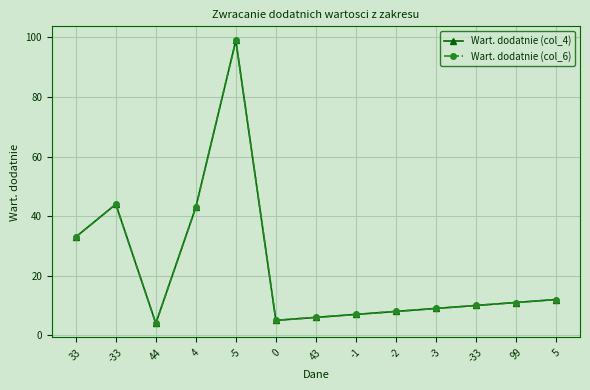

Does the chart have visible grid lines?

Yes